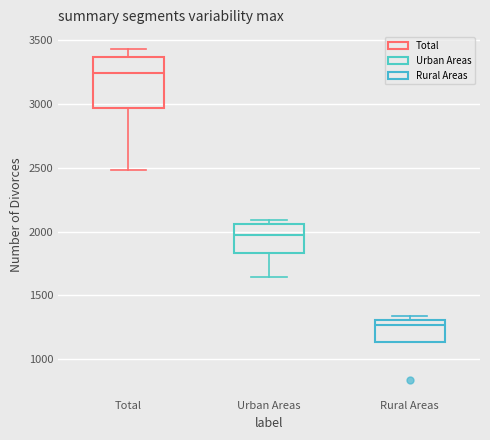

Comparing the boxes themselves (not the whiskers), which one is the tallest?

Total